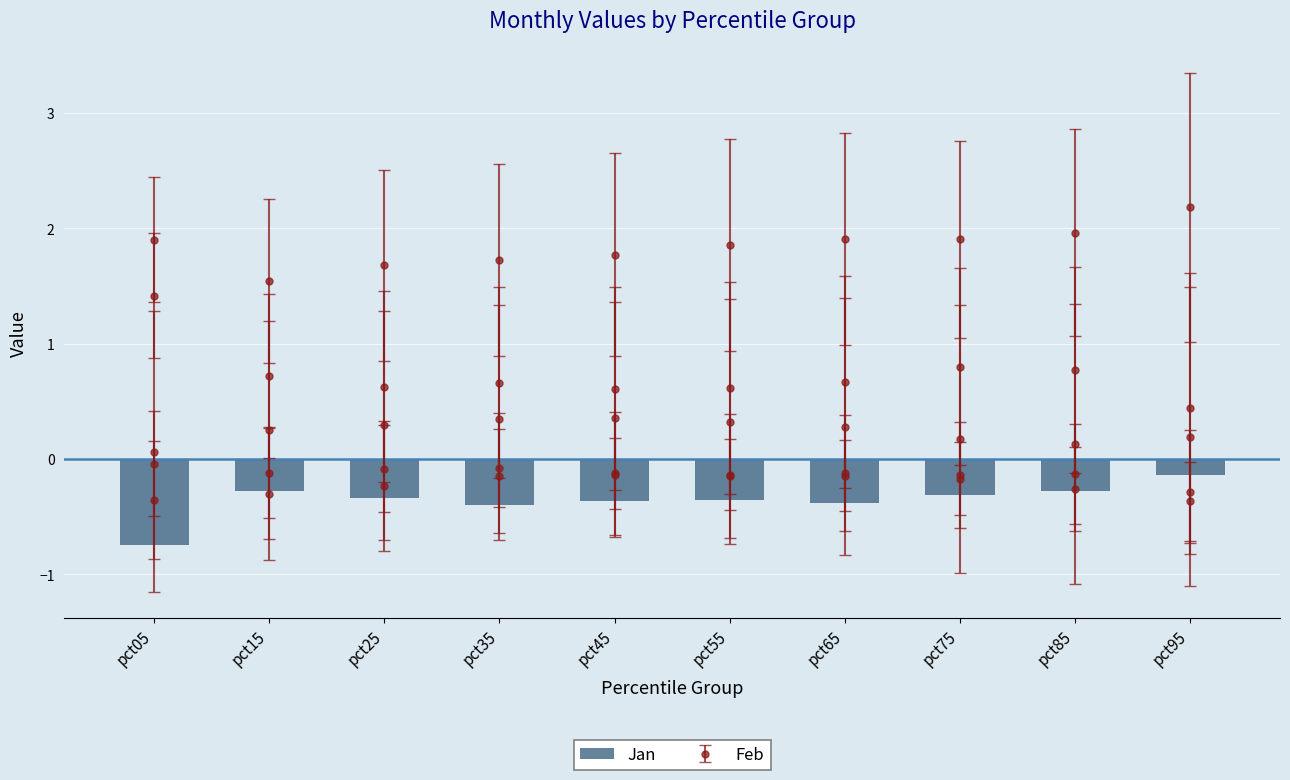

At which category does the chart reach its minimum across all series?

pct05